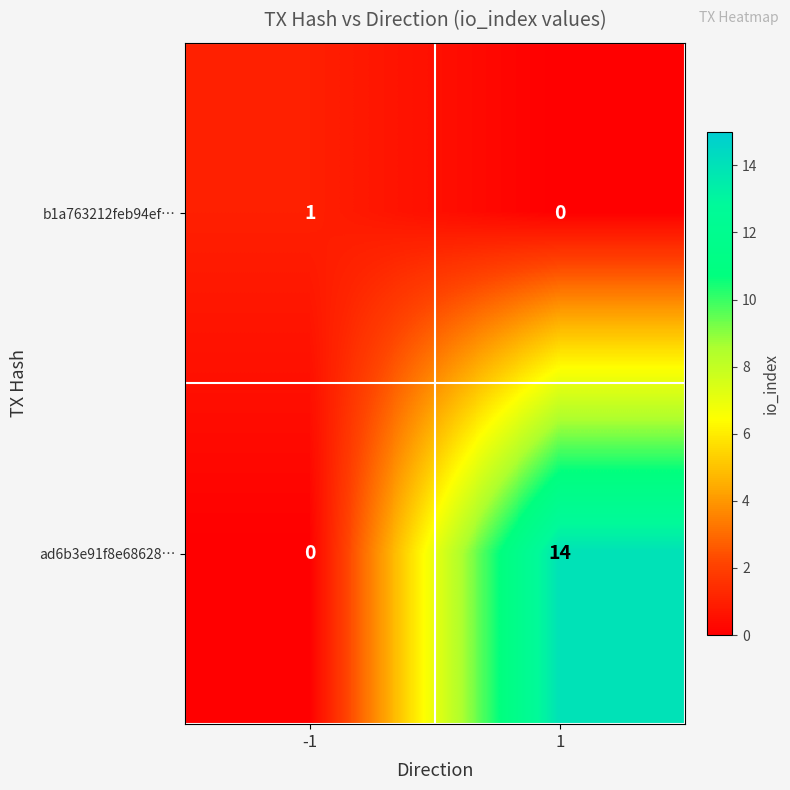

Which series has the largest range (max minus min)?

ad6b3e91f8e68628…